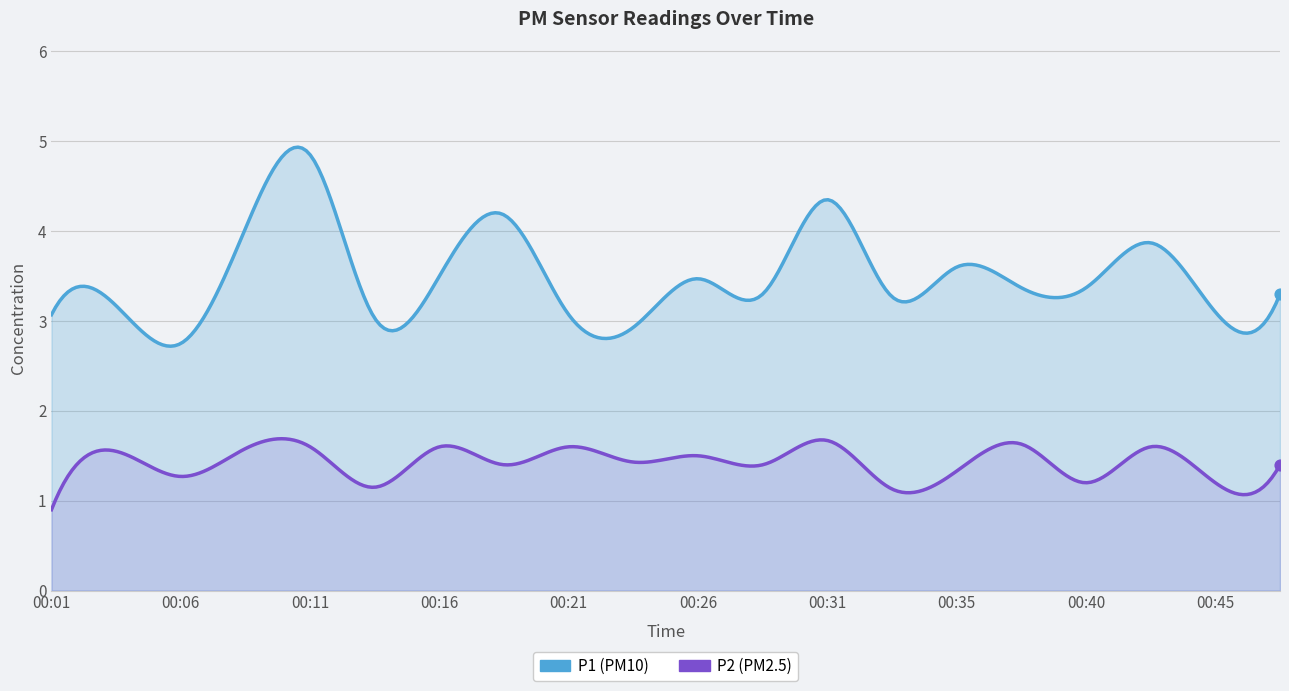

What is the total value across all series at 00:04?

4.7